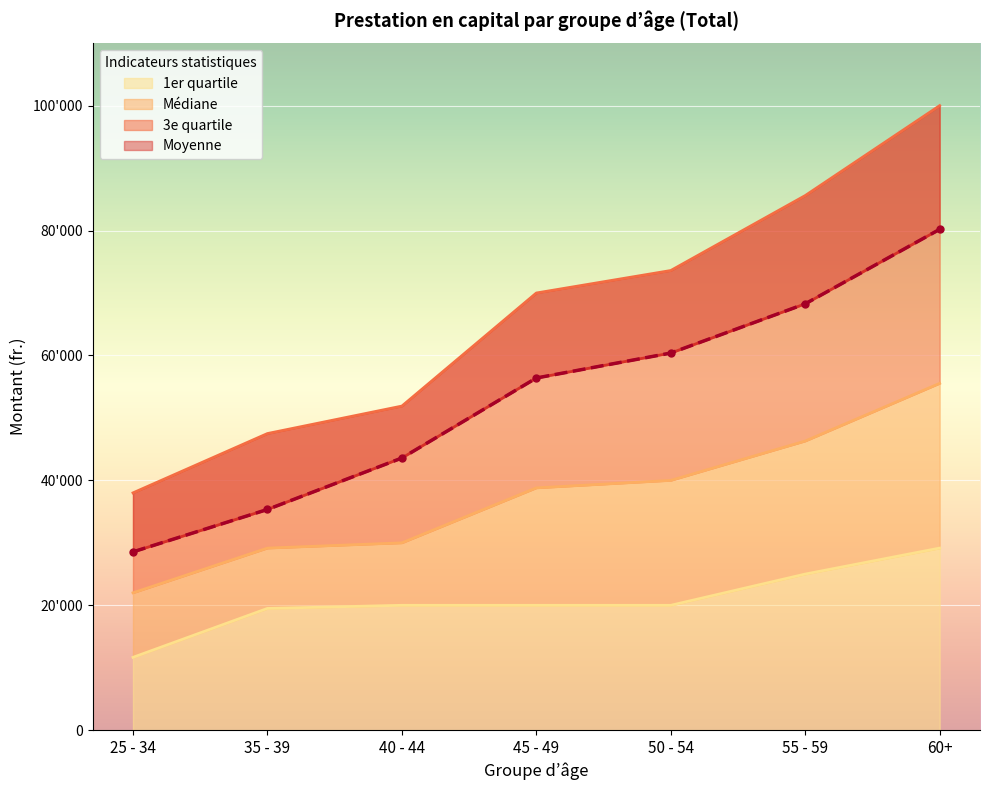

How many data points does each series have?

7